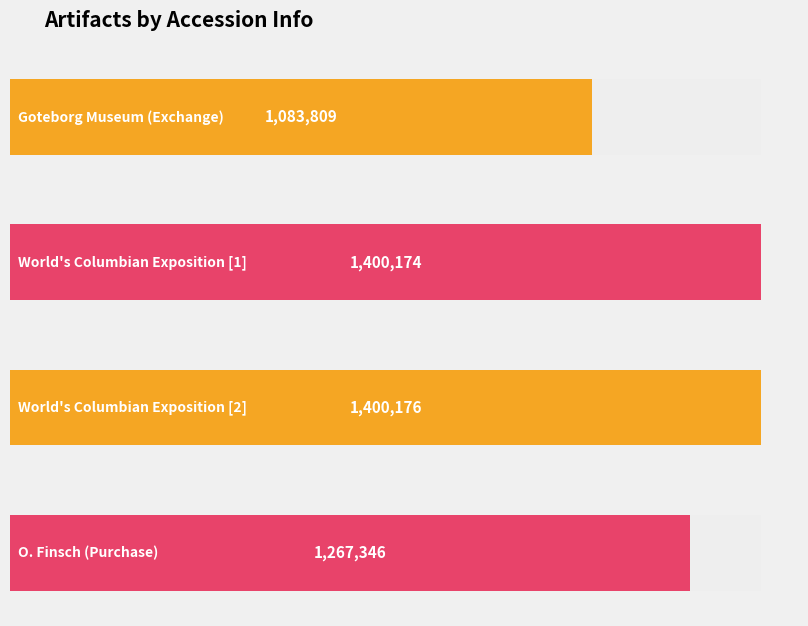

Count the number of categories in the chart.

4